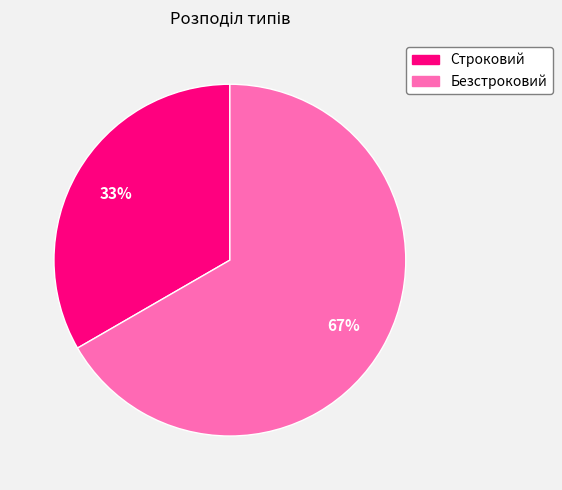

To the nearest percent, what percentage of the pie is Строковий?

33%